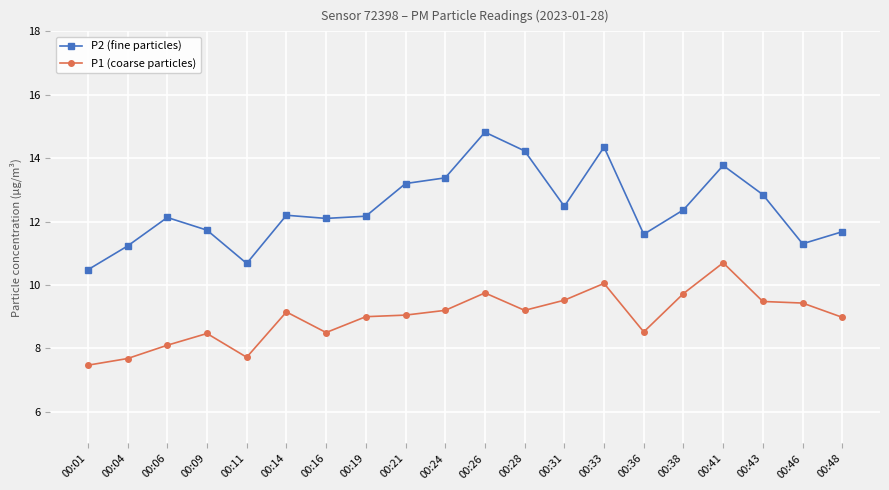

Where is the first local maximum for P1 (coarse particles)?

00:09